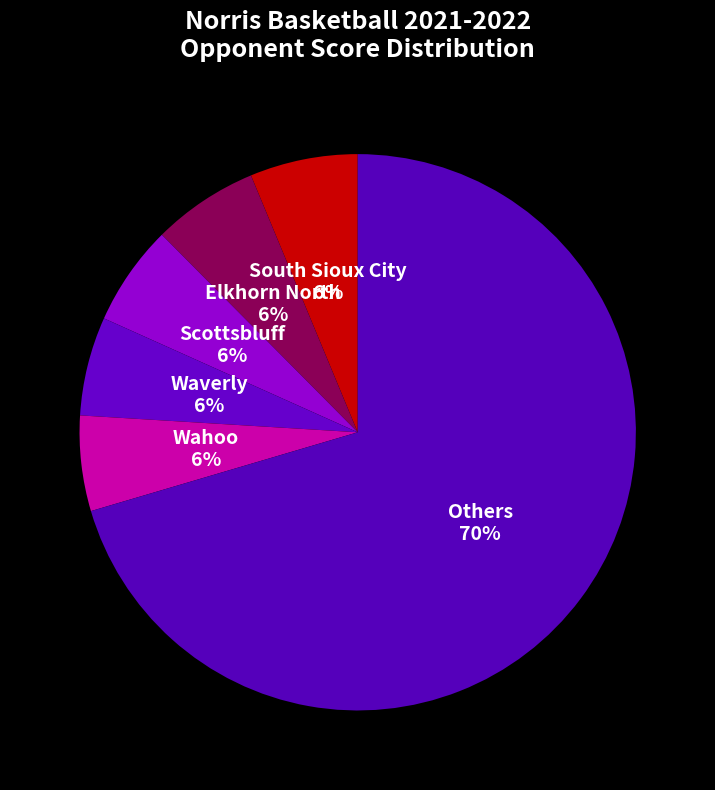

To the nearest percent, what is the average slice percentage?

17%